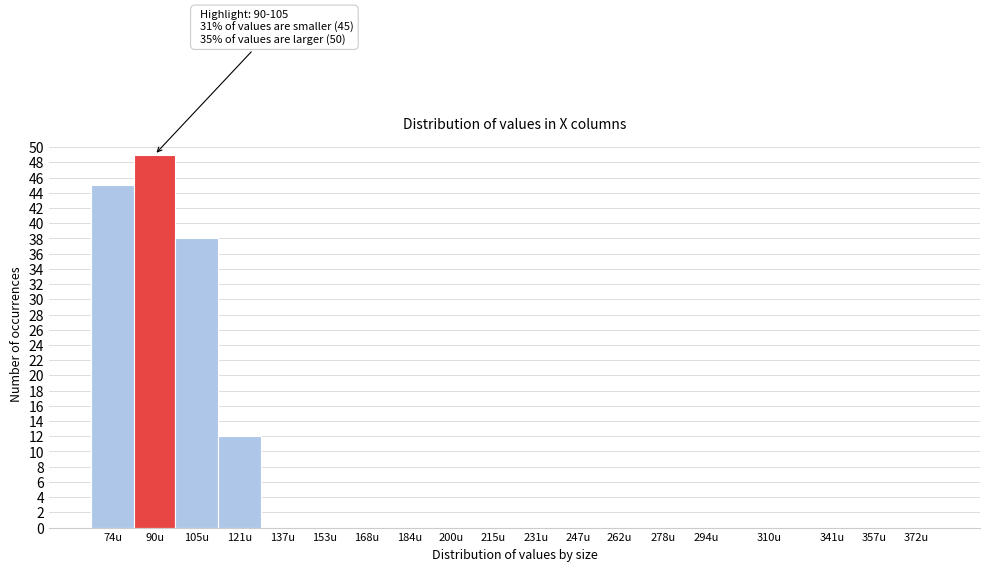

Reading left to right, extract all data points from this chart.

74u=45	90u=49	105u=38	121u=12	137u=0	153u=0	168u=0	184u=0	200u=0	215u=0	231u=0	247u=0	262u=0	278u=0	294u=0	310u=0	341u=0	357u=0	372u=0